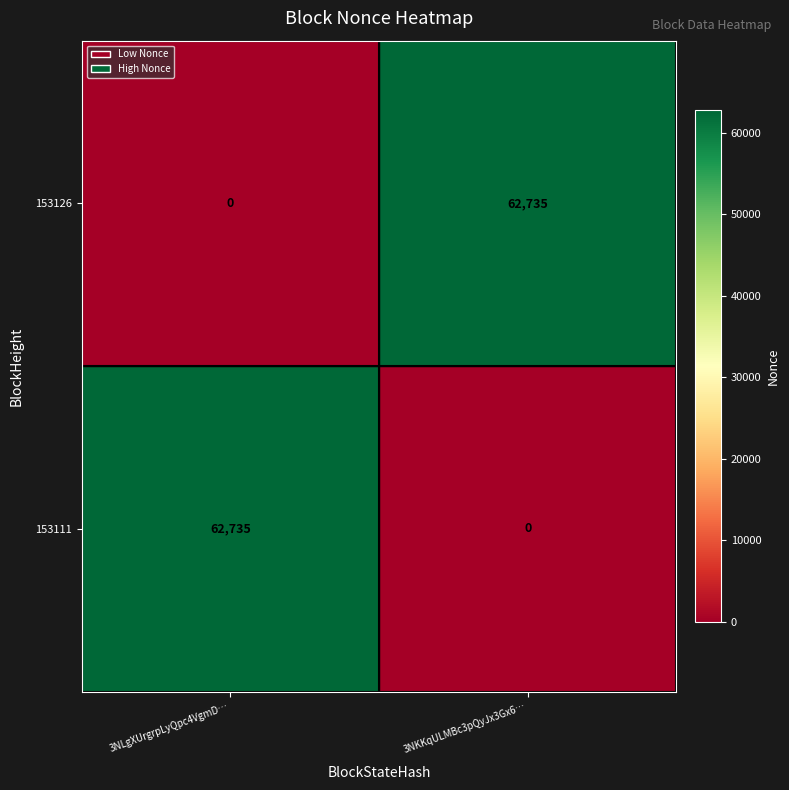

What is the difference between the maximum and minimum values in the 153126 series?

62735